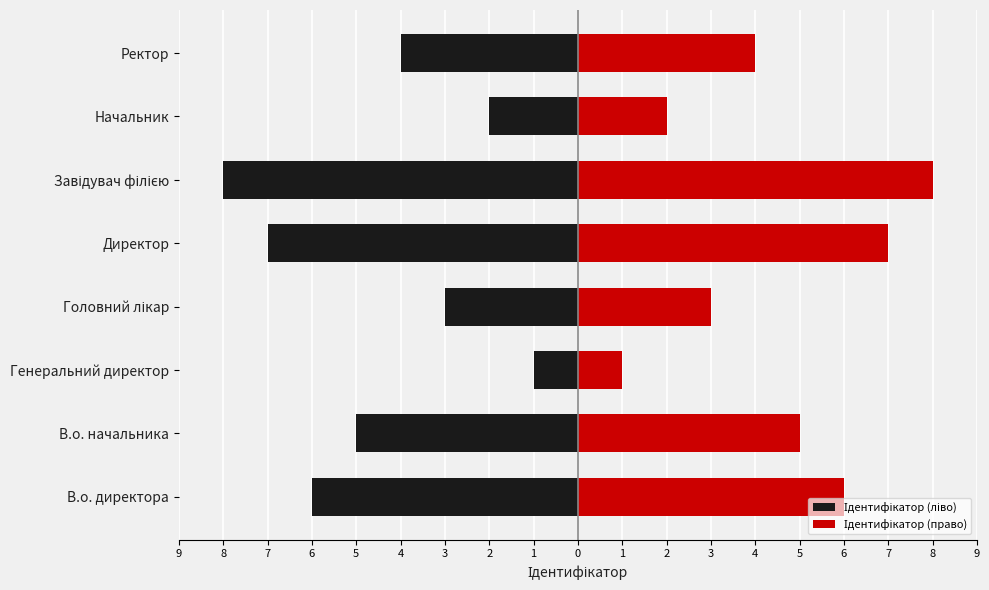

What is the value of the Ідентифікатор (ліво) bar at the 4th from the left?

-3